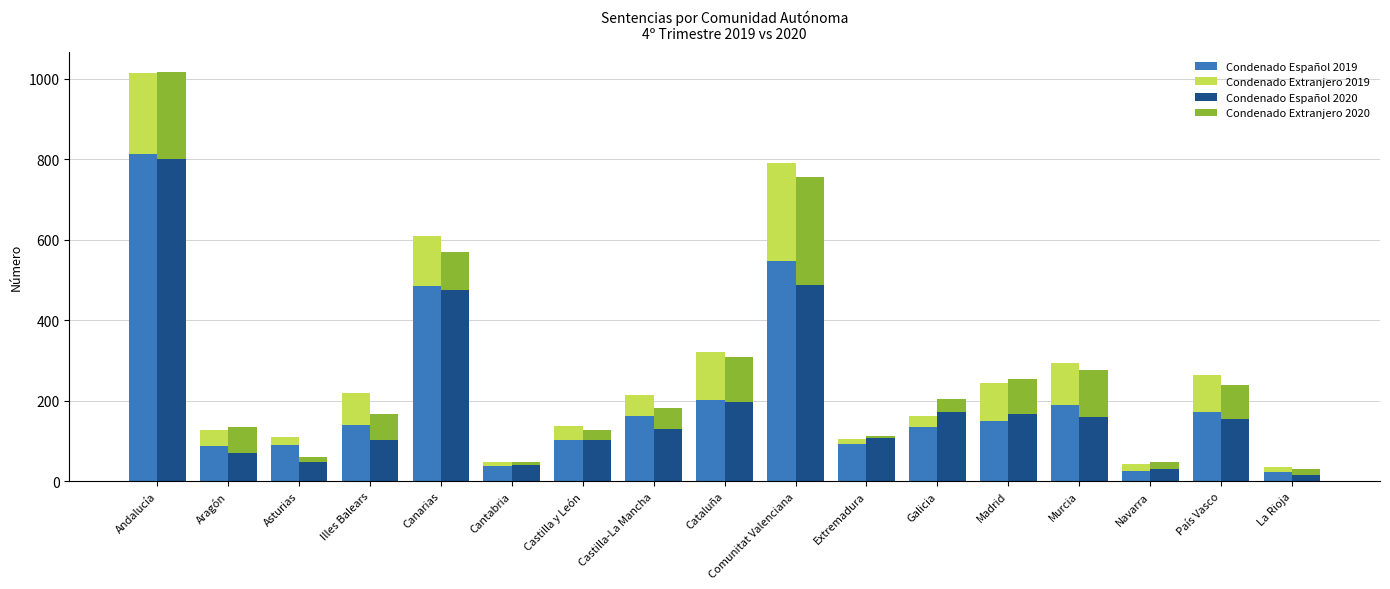

Is it true that Condenado Extranjero 2020 equals 10 at Navarra?

False